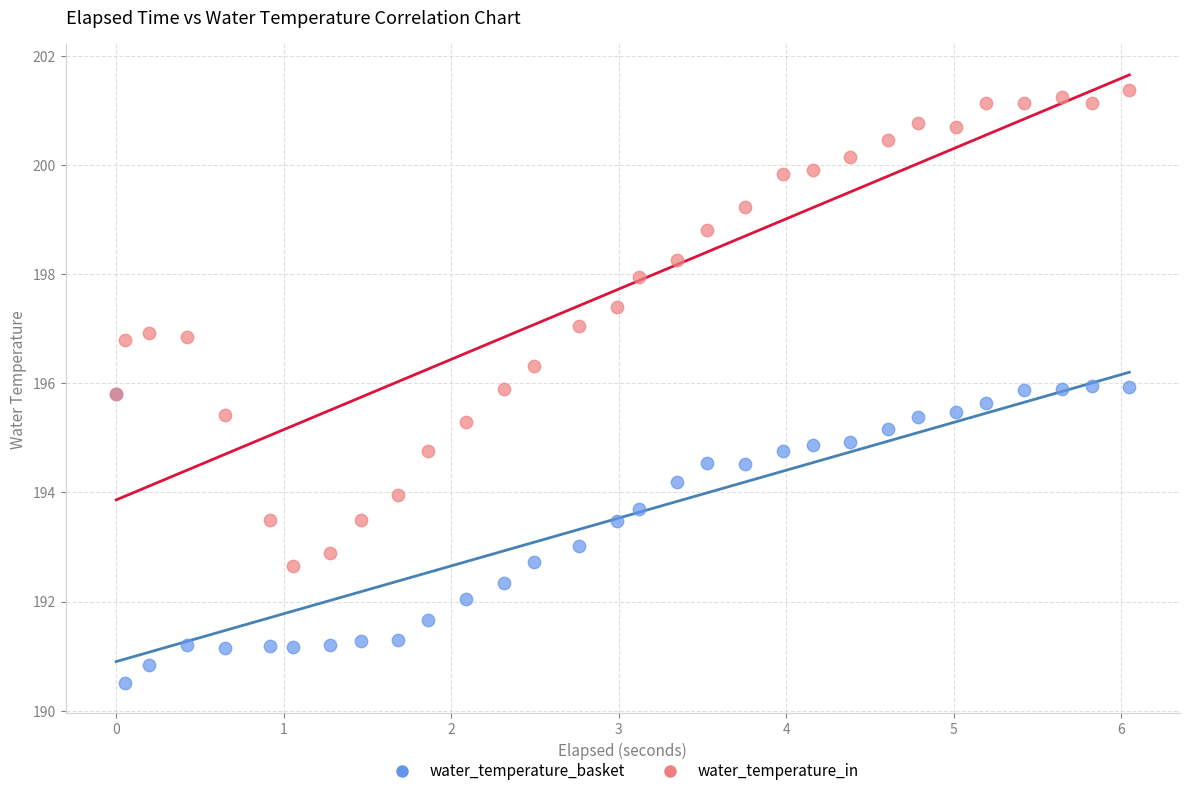

Which series contains the highest Y value?

water_temperature_in